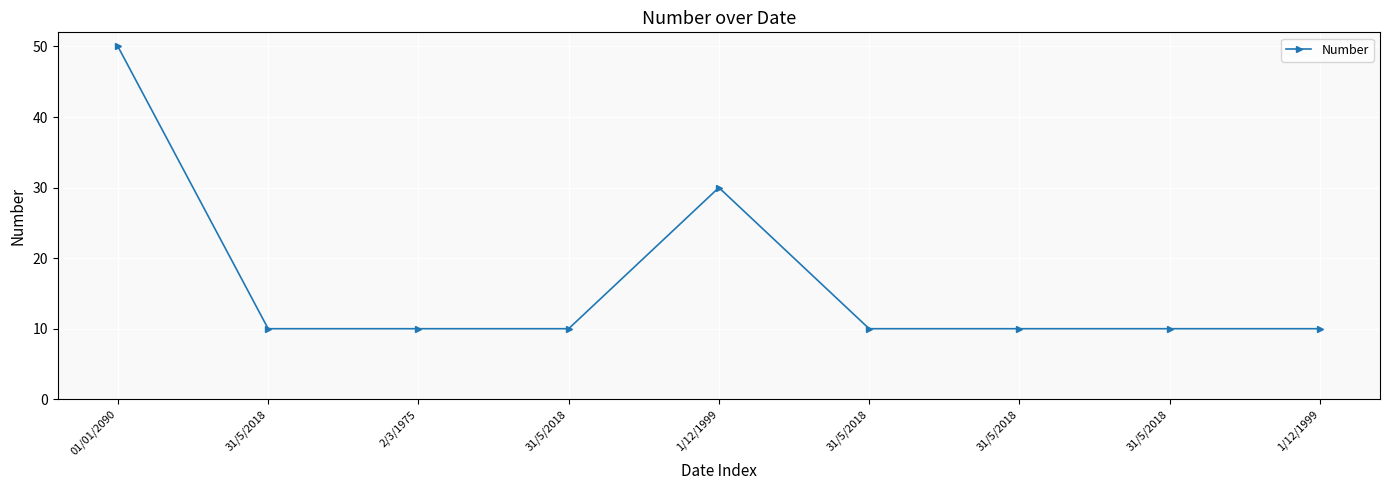

List the labels in order of value, largest first.

01/01/2090, 1/12/1999, 31/5/2018, 2/3/1975, 31/5/2018, 31/5/2018, 31/5/2018, 31/5/2018, 1/12/1999